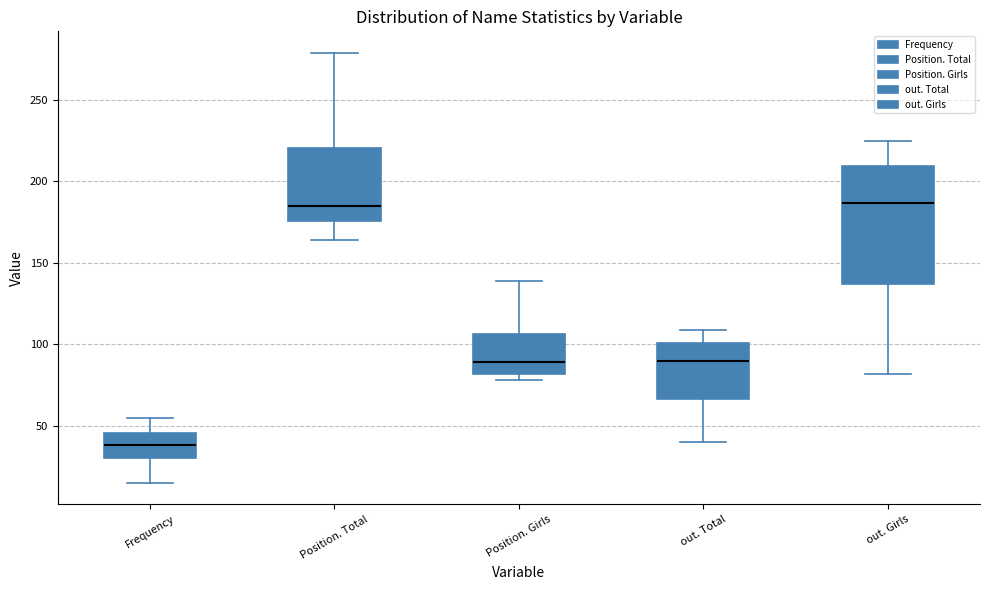

Where does the lower whisker of the box for out. Girls end on the y-axis? The values are not printed on the chart, so give them approximately, as read against the axis.

80